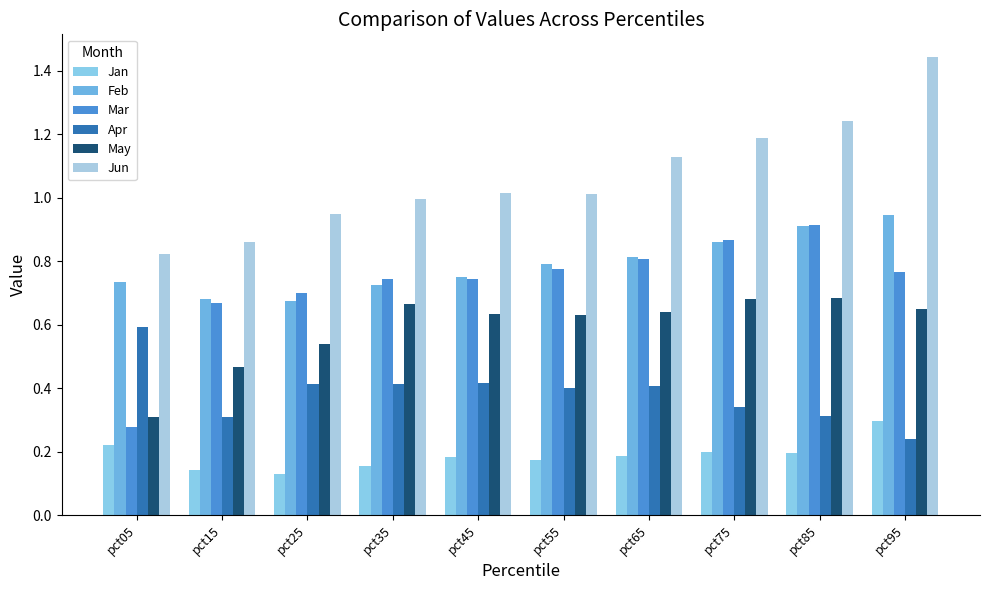

Which label corresponds to the smallest value in the chart?

pct25